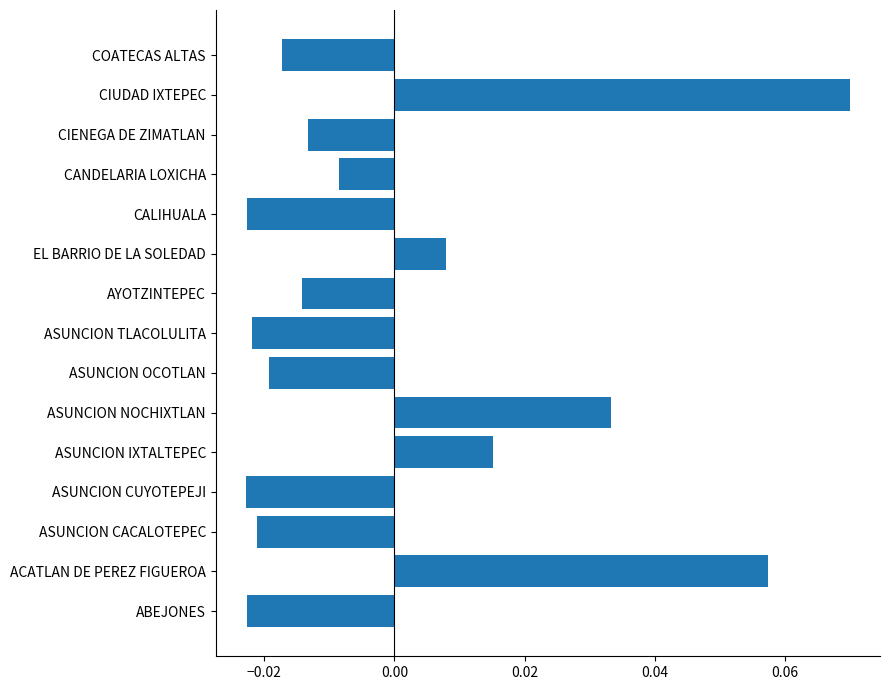

Which has a higher value, COATECAS ALTAS or ASUNCION CUYOTEPEJI?

COATECAS ALTAS